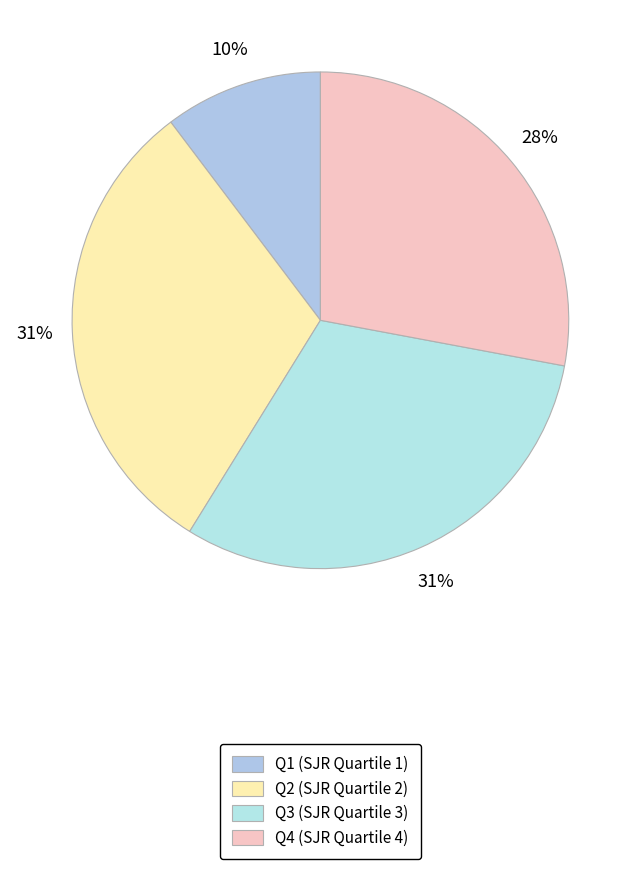

Combined, do Q1 and Q4 account for over 50%?

No